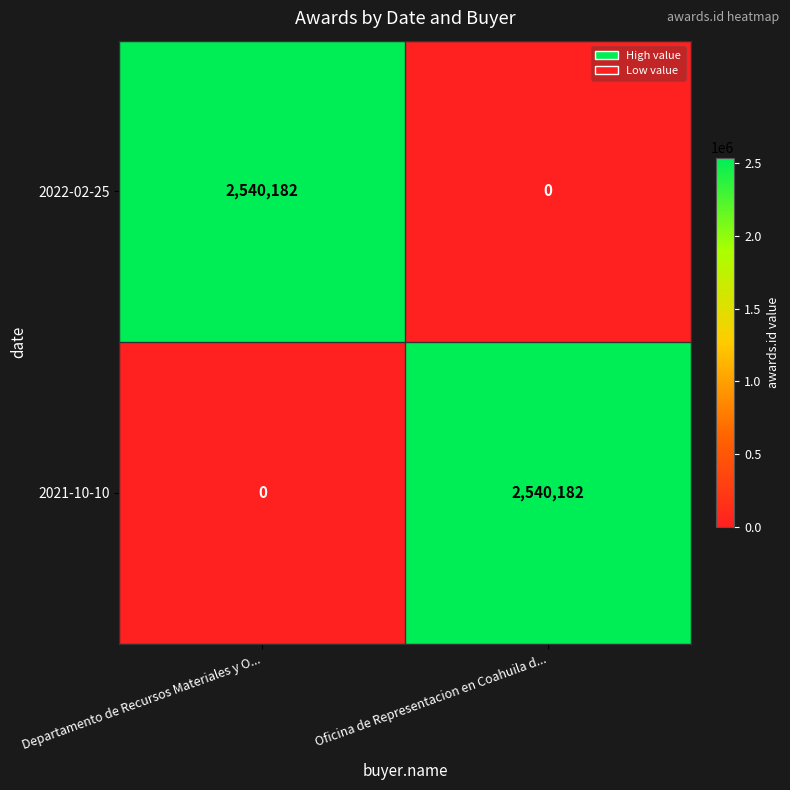

The 2022-02-25 series shows 0 at Oficina de Representacion en Coahuila d.... True or false?

True